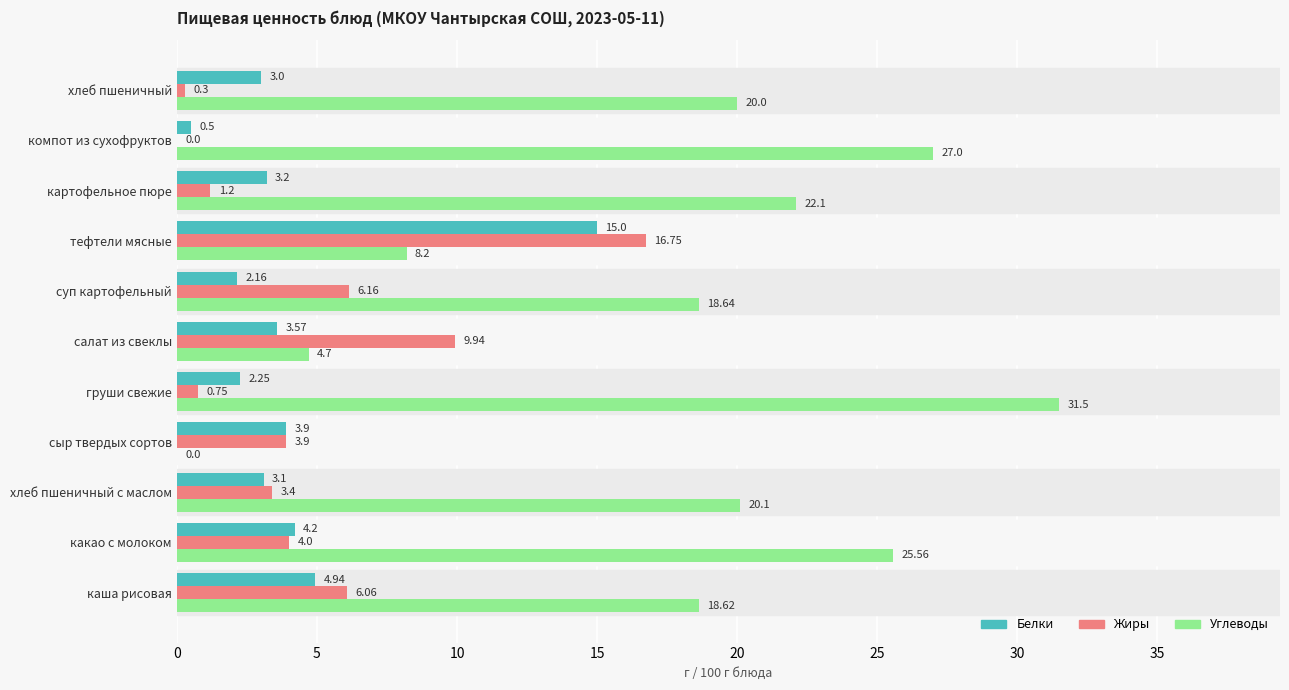

Which category has the highest value in the Белки series?

тефтели мясные